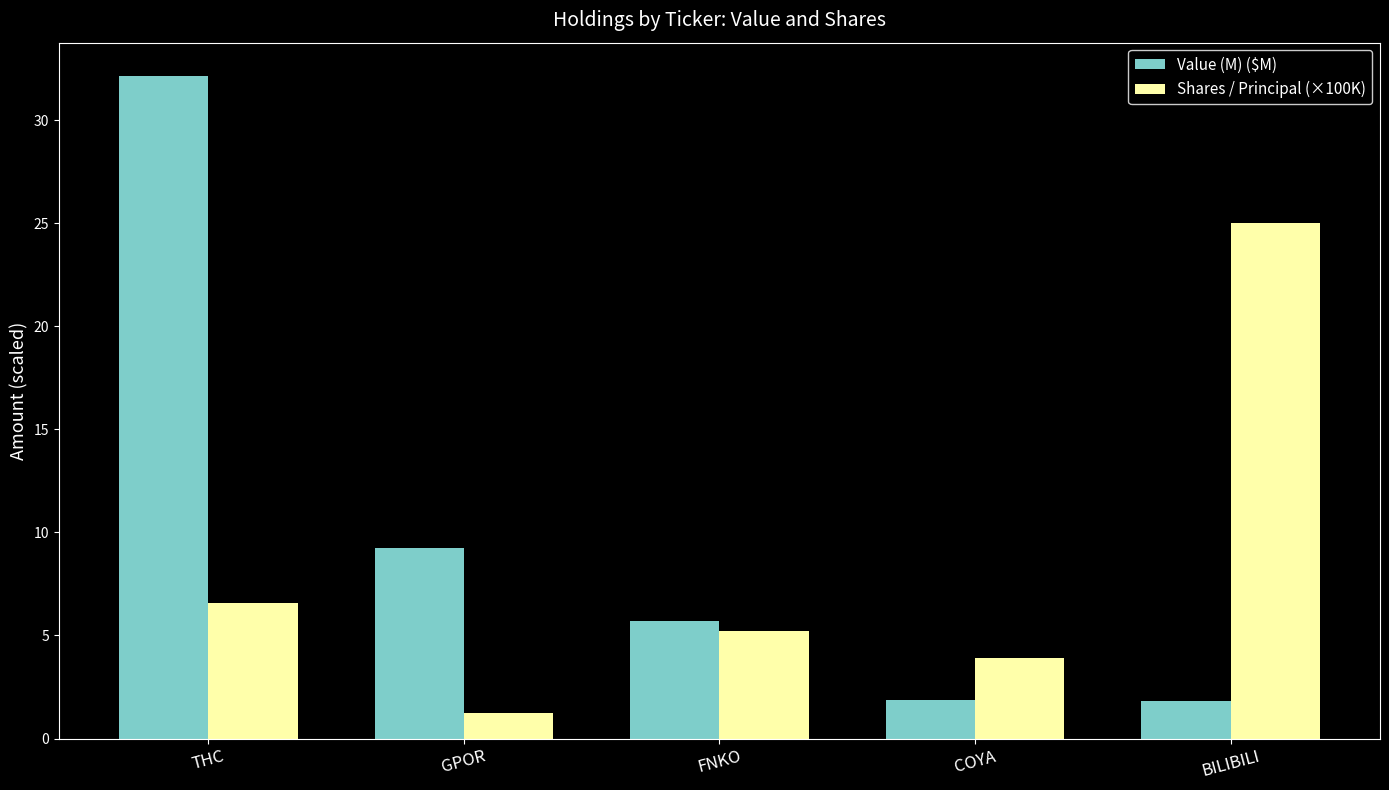

At which category is the sum across all series the highest?

THC